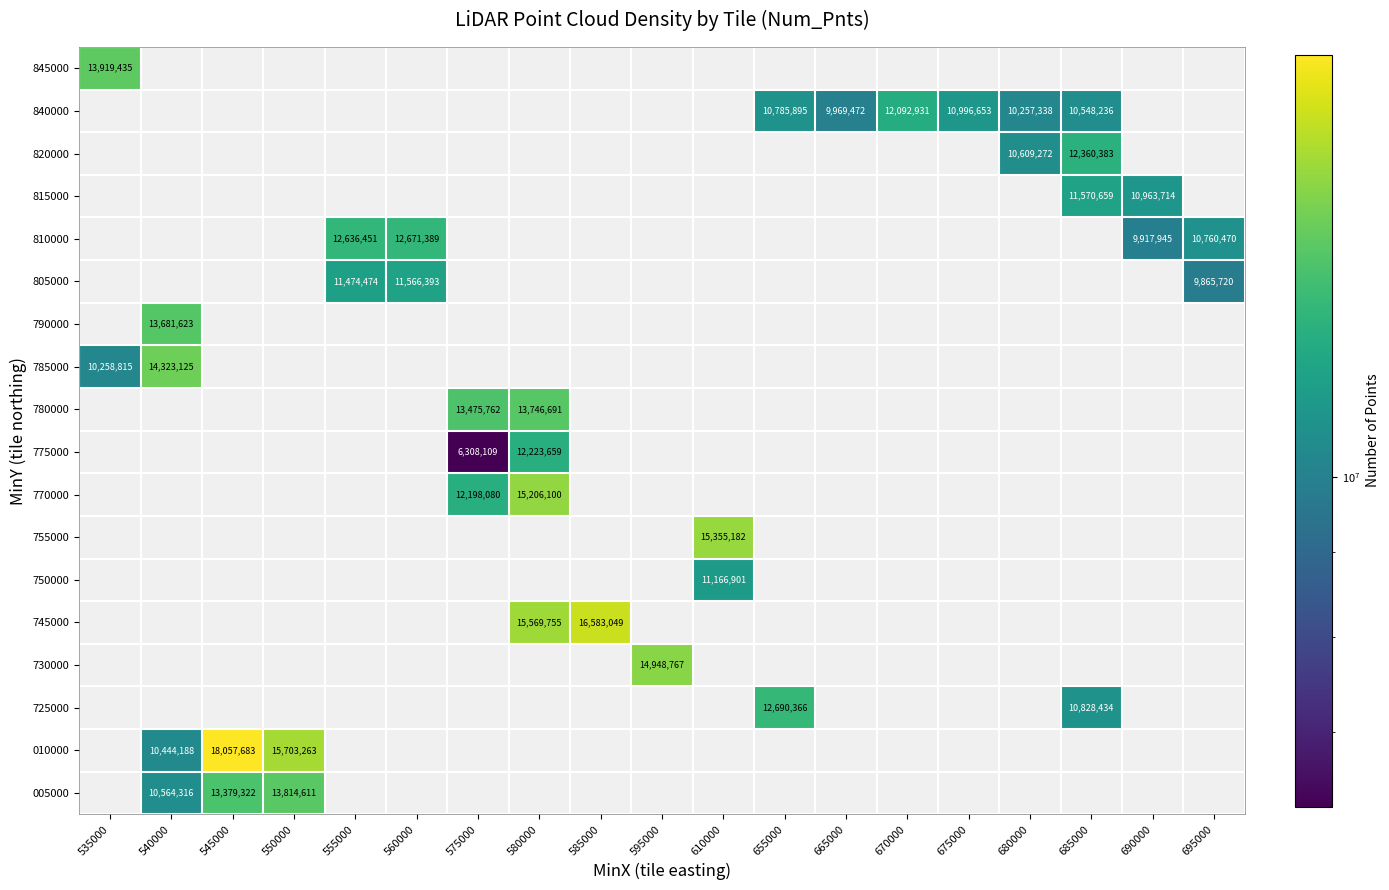

How many series are shown in this chart?

18